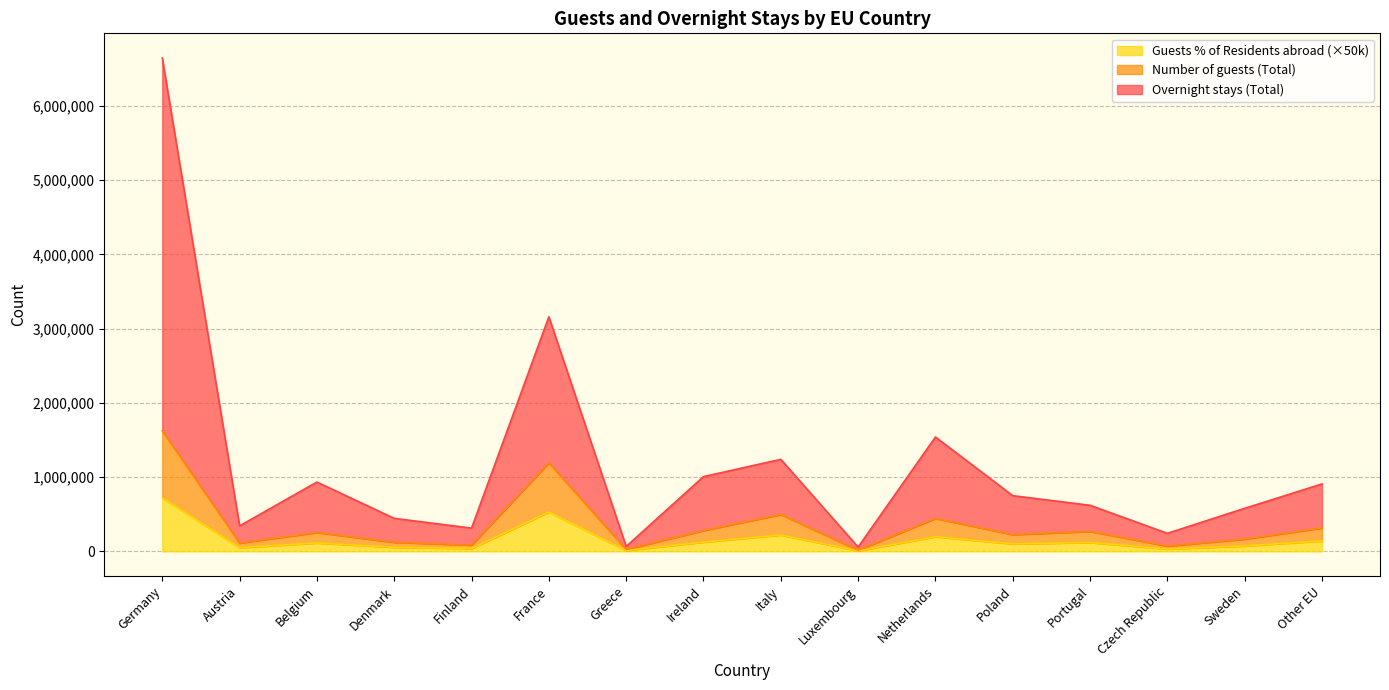

How many categories are shown in the chart?

16